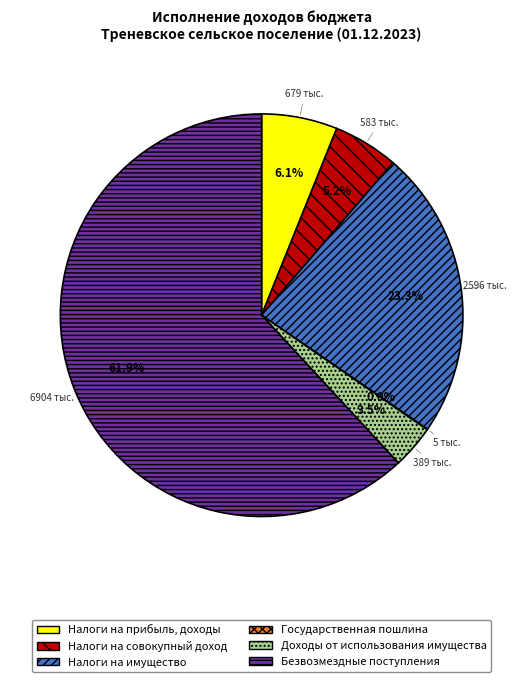

Does any single category account for the majority?

Yes